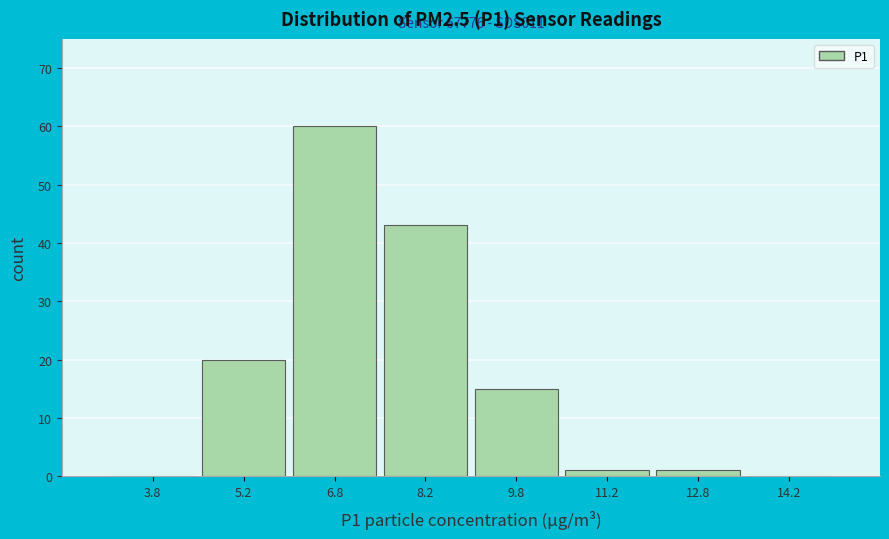

Which range on the x-axis has the tallest bar?

6.0 to 7.5